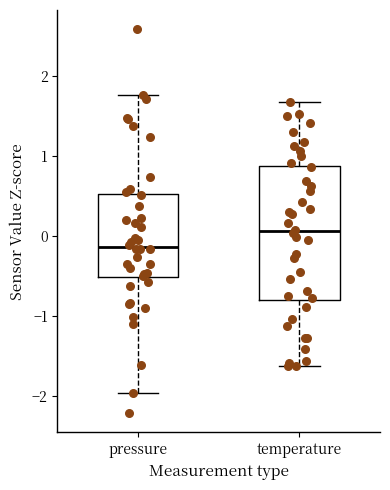

Where does the median line of the box for temperature sit on the y-axis? The values are not printed on the chart, so give them approximately, as read against the axis.

0.1